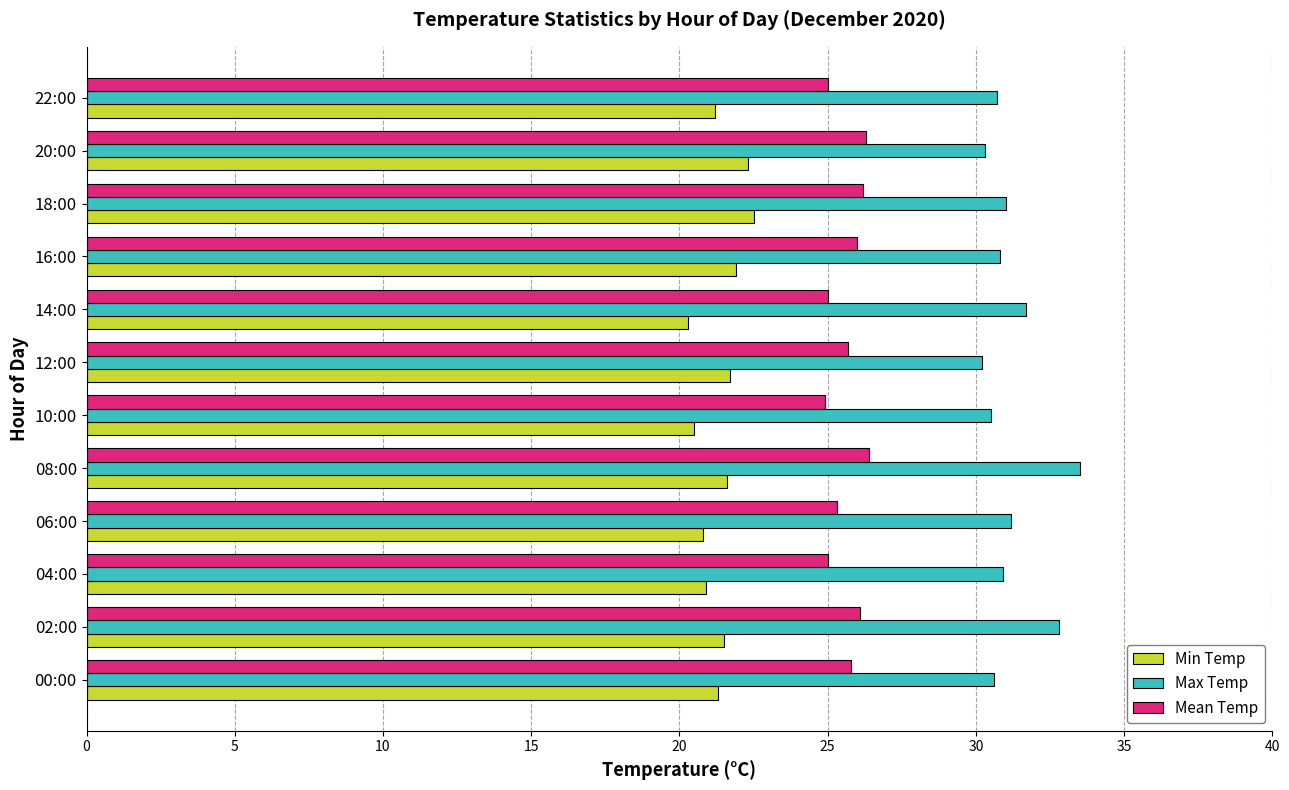

Rank the series at 06:00 from highest to lowest value.

Max Temp, Mean Temp, Min Temp